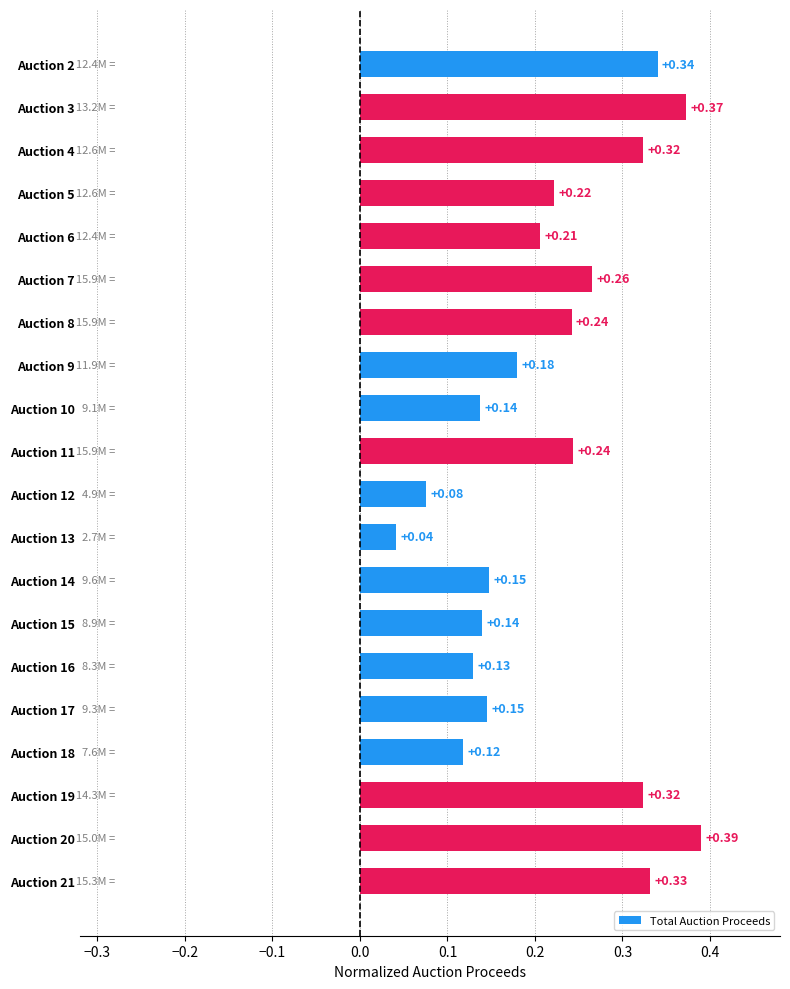

Which has a higher value, Auction 19 or Auction 6?

Auction 19